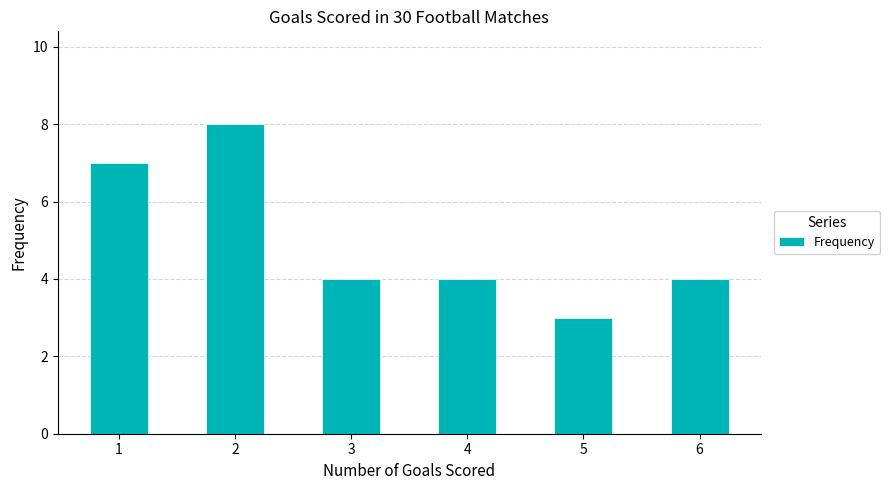

What is the ratio of the value at 5 to the value at 1?

0.4